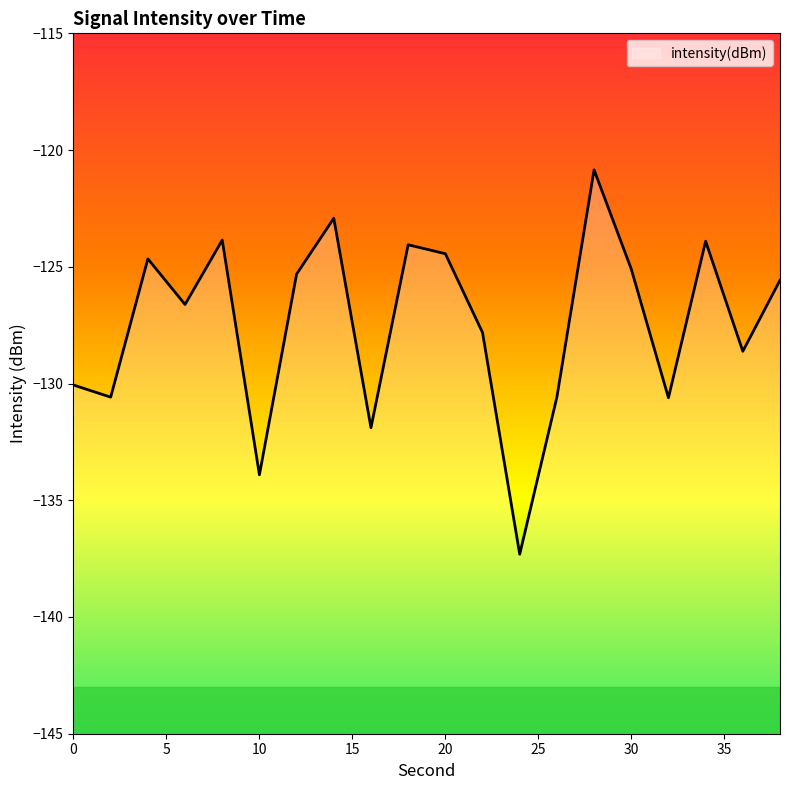

Where is the first local minimum?

2